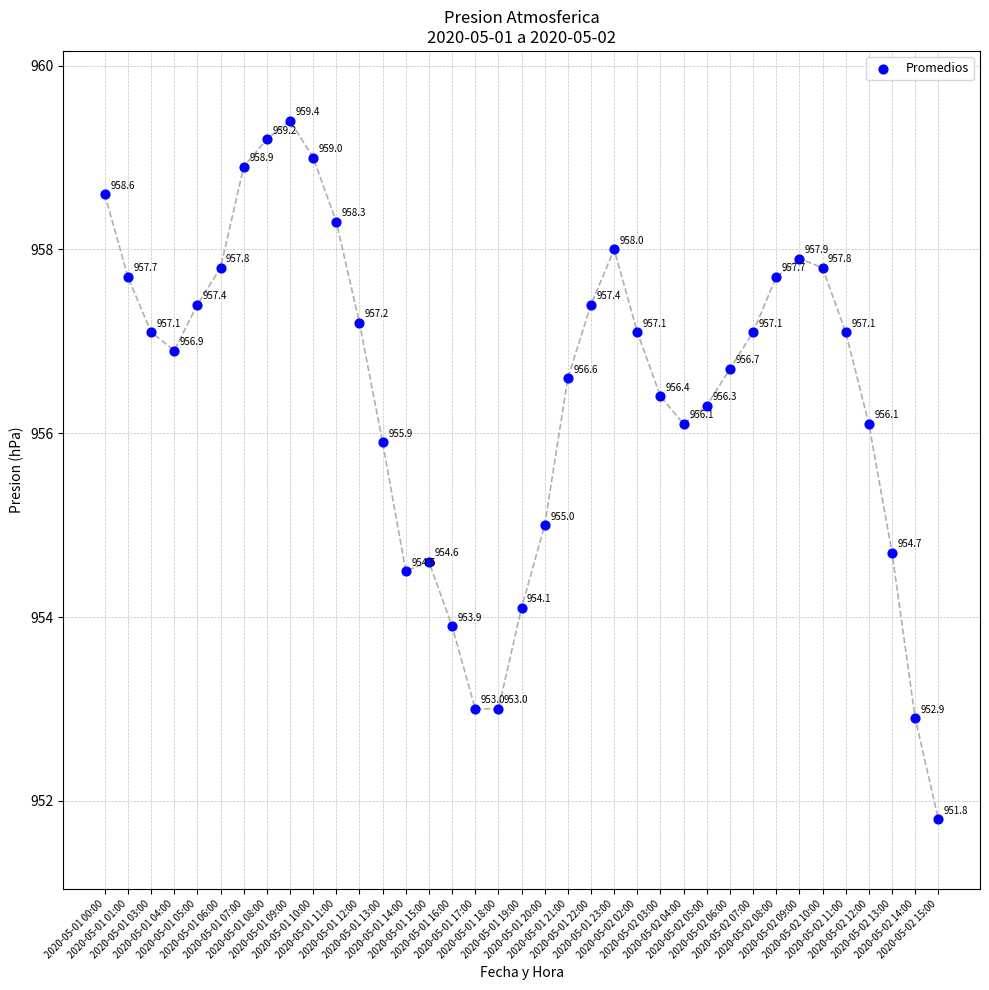

What Y value in the scatter plot is closest to 955?

955.0